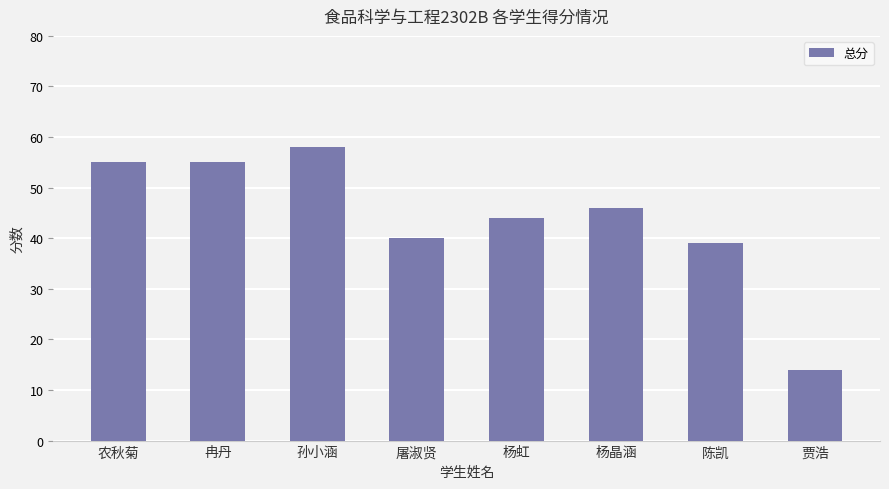

What is the sum of the values at 孙小涵 and 冉丹?

113